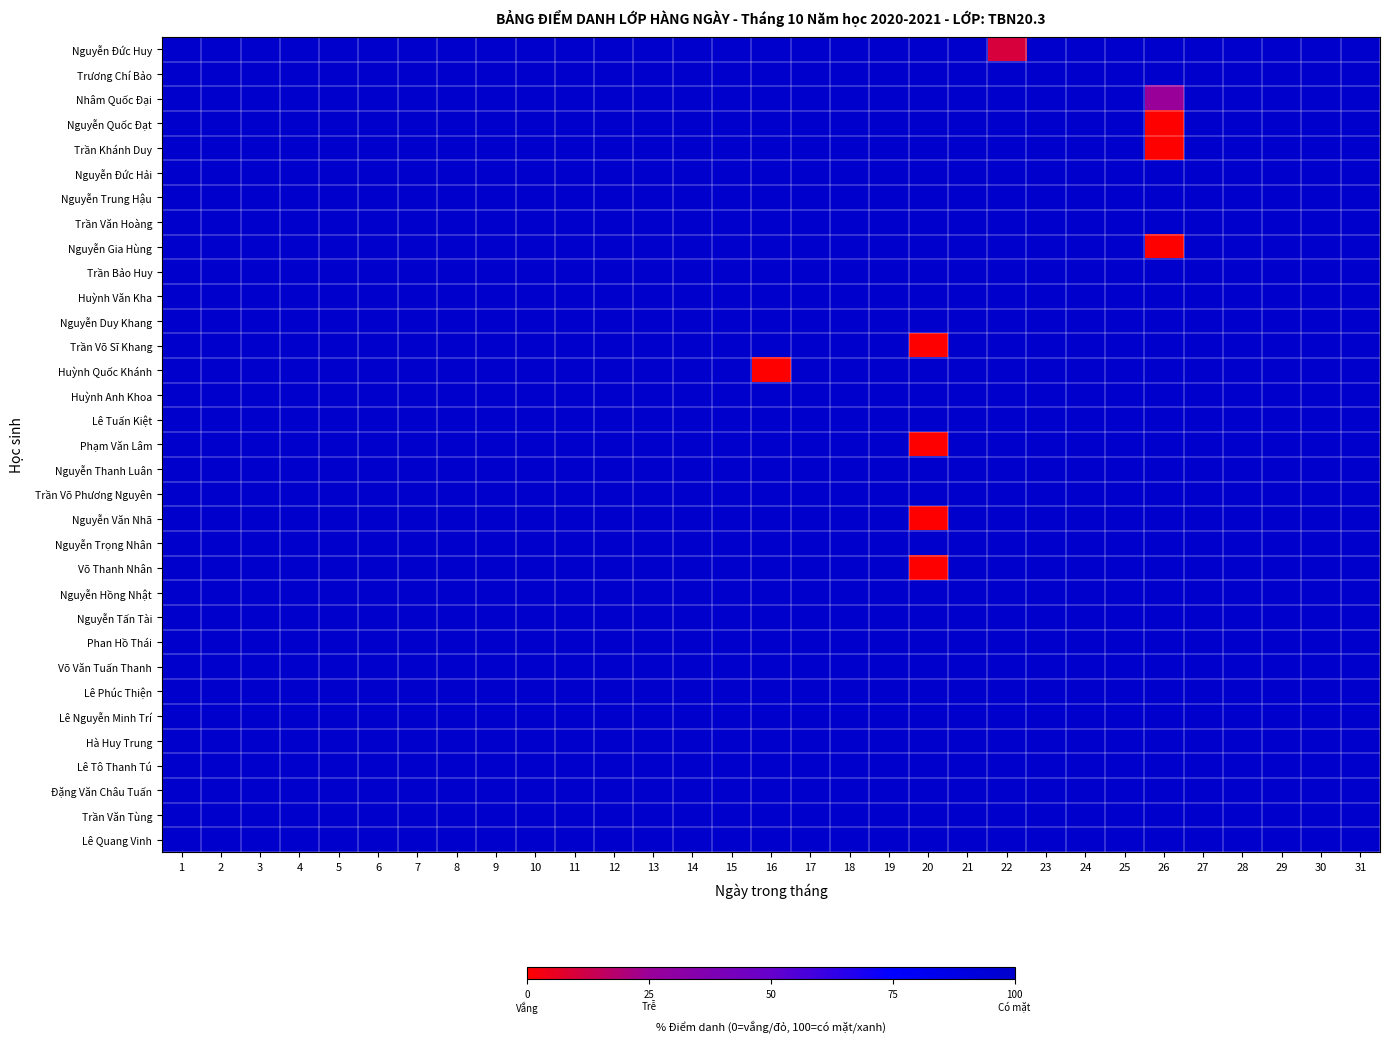

Reading left to right, list all the values displayed in this chart.

Nguyễn Đức Huy: 1=100	2=100	3=100	4=100	5=100	6=100	7=100	8=100	9=100	10=100	11=100	12=100	13=100	14=100	15=100	16=100	17=100	18=100	19=100	20=100	21=100	22=10	23=100	24=100	25=100	26=100	27=100	28=100	29=100	30=100	31=100
Trương Chí Bảo: 1=100	2=100	3=100	4=100	5=100	6=100	7=100	8=100	9=100	10=100	11=100	12=100	13=100	14=100	15=100	16=100	17=100	18=100	19=100	20=100	21=100	22=100	23=100	24=100	25=100	26=100	27=100	28=100	29=100	30=100	31=100
Nhâm Quốc Đại: 1=100	2=100	3=100	4=100	5=100	6=100	7=100	8=100	9=100	10=100	11=100	12=100	13=100	14=100	15=100	16=100	17=100	18=100	19=100	20=100	21=100	22=100	23=100	24=100	25=100	26=25	27=100	28=100	29=100	30=100	31=100
Nguyễn Quốc Đạt: 1=100	2=100	3=100	4=100	5=100	6=100	7=100	8=100	9=100	10=100	11=100	12=100	13=100	14=100	15=100	16=100	17=100	18=100	19=100	20=100	21=100	22=100	23=100	24=100	25=100	26=0	27=100	28=100	29=100	30=100	31=100
Trần Khánh Duy: 1=100	2=100	3=100	4=100	5=100	6=100	7=100	8=100	9=100	10=100	11=100	12=100	13=100	14=100	15=100	16=100	17=100	18=100	19=100	20=100	21=100	22=100	23=100	24=100	25=100	26=0	27=100	28=100	29=100	30=100	31=100
Nguyễn Đức Hải: 1=100	2=100	3=100	4=100	5=100	6=100	7=100	8=100	9=100	10=100	11=100	12=100	13=100	14=100	15=100	16=100	17=100	18=100	19=100	20=100	21=100	22=100	23=100	24=100	25=100	26=100	27=100	28=100	29=100	30=100	31=100
Nguyễn Trung Hậu: 1=100	2=100	3=100	4=100	5=100	6=100	7=100	8=100	9=100	10=100	11=100	12=100	13=100	14=100	15=100	16=100	17=100	18=100	19=100	20=100	21=100	22=100	23=100	24=100	25=100	26=100	27=100	28=100	29=100	30=100	31=100
Trần Văn Hoàng: 1=100	2=100	3=100	4=100	5=100	6=100	7=100	8=100	9=100	10=100	11=100	12=100	13=100	14=100	15=100	16=100	17=100	18=100	19=100	20=100	21=100	22=100	23=100	24=100	25=100	26=100	27=100	28=100	29=100	30=100	31=100
Nguyễn Gia Hùng: 1=100	2=100	3=100	4=100	5=100	6=100	7=100	8=100	9=100	10=100	11=100	12=100	13=100	14=100	15=100	16=100	17=100	18=100	19=100	20=100	21=100	22=100	23=100	24=100	25=100	26=0	27=100	28=100	29=100	30=100	31=100
Trần Bảo Huy: 1=100	2=100	3=100	4=100	5=100	6=100	7=100	8=100	9=100	10=100	11=100	12=100	13=100	14=100	15=100	16=100	17=100	18=100	19=100	20=100	21=100	22=100	23=100	24=100	25=100	26=100	27=100	28=100	29=100	30=100	31=100
Huỳnh Văn Kha: 1=100	2=100	3=100	4=100	5=100	6=100	7=100	8=100	9=100	10=100	11=100	12=100	13=100	14=100	15=100	16=100	17=100	18=100	19=100	20=100	21=100	22=100	23=100	24=100	25=100	26=100	27=100	28=100	29=100	30=100	31=100
Nguyễn Duy Khang: 1=100	2=100	3=100	4=100	5=100	6=100	7=100	8=100	9=100	10=100	11=100	12=100	13=100	14=100	15=100	16=100	17=100	18=100	19=100	20=100	21=100	22=100	23=100	24=100	25=100	26=100	27=100	28=100	29=100	30=100	31=100
Trần Võ Sĩ Khang: 1=100	2=100	3=100	4=100	5=100	6=100	7=100	8=100	9=100	10=100	11=100	12=100	13=100	14=100	15=100	16=100	17=100	18=100	19=100	20=0	21=100	22=100	23=100	24=100	25=100	26=100	27=100	28=100	29=100	30=100	31=100
Huỳnh Quốc Khánh: 1=100	2=100	3=100	4=100	5=100	6=100	7=100	8=100	9=100	10=100	11=100	12=100	13=100	14=100	15=100	16=0	17=100	18=100	19=100	20=100	21=100	22=100	23=100	24=100	25=100	26=100	27=100	28=100	29=100	30=100	31=100
Huỳnh Anh Khoa: 1=100	2=100	3=100	4=100	5=100	6=100	7=100	8=100	9=100	10=100	11=100	12=100	13=100	14=100	15=100	16=100	17=100	18=100	19=100	20=100	21=100	22=100	23=100	24=100	25=100	26=100	27=100	28=100	29=100	30=100	31=100
Lê Tuấn Kiệt: 1=100	2=100	3=100	4=100	5=100	6=100	7=100	8=100	9=100	10=100	11=100	12=100	13=100	14=100	15=100	16=100	17=100	18=100	19=100	20=100	21=100	22=100	23=100	24=100	25=100	26=100	27=100	28=100	29=100	30=100	31=100
Phạm Văn Lâm: 1=100	2=100	3=100	4=100	5=100	6=100	7=100	8=100	9=100	10=100	11=100	12=100	13=100	14=100	15=100	16=100	17=100	18=100	19=100	20=0	21=100	22=100	23=100	24=100	25=100	26=100	27=100	28=100	29=100	30=100	31=100
Nguyễn Thanh Luân: 1=100	2=100	3=100	4=100	5=100	6=100	7=100	8=100	9=100	10=100	11=100	12=100	13=100	14=100	15=100	16=100	17=100	18=100	19=100	20=100	21=100	22=100	23=100	24=100	25=100	26=100	27=100	28=100	29=100	30=100	31=100
Trần Võ Phương Nguyên: 1=100	2=100	3=100	4=100	5=100	6=100	7=100	8=100	9=100	10=100	11=100	12=100	13=100	14=100	15=100	16=100	17=100	18=100	19=100	20=100	21=100	22=100	23=100	24=100	25=100	26=100	27=100	28=100	29=100	30=100	31=100
Nguyễn Văn Nhã: 1=100	2=100	3=100	4=100	5=100	6=100	7=100	8=100	9=100	10=100	11=100	12=100	13=100	14=100	15=100	16=100	17=100	18=100	19=100	20=0	21=100	22=100	23=100	24=100	25=100	26=100	27=100	28=100	29=100	30=100	31=100
Nguyễn Trọng Nhân: 1=100	2=100	3=100	4=100	5=100	6=100	7=100	8=100	9=100	10=100	11=100	12=100	13=100	14=100	15=100	16=100	17=100	18=100	19=100	20=100	21=100	22=100	23=100	24=100	25=100	26=100	27=100	28=100	29=100	30=100	31=100
Võ Thanh Nhân: 1=100	2=100	3=100	4=100	5=100	6=100	7=100	8=100	9=100	10=100	11=100	12=100	13=100	14=100	15=100	16=100	17=100	18=100	19=100	20=0	21=100	22=100	23=100	24=100	25=100	26=100	27=100	28=100	29=100	30=100	31=100
Nguyễn Hồng Nhật: 1=100	2=100	3=100	4=100	5=100	6=100	7=100	8=100	9=100	10=100	11=100	12=100	13=100	14=100	15=100	16=100	17=100	18=100	19=100	20=100	21=100	22=100	23=100	24=100	25=100	26=100	27=100	28=100	29=100	30=100	31=100
Nguyễn Tấn Tài: 1=100	2=100	3=100	4=100	5=100	6=100	7=100	8=100	9=100	10=100	11=100	12=100	13=100	14=100	15=100	16=100	17=100	18=100	19=100	20=100	21=100	22=100	23=100	24=100	25=100	26=100	27=100	28=100	29=100	30=100	31=100
Phan Hồ Thái: 1=100	2=100	3=100	4=100	5=100	6=100	7=100	8=100	9=100	10=100	11=100	12=100	13=100	14=100	15=100	16=100	17=100	18=100	19=100	20=100	21=100	22=100	23=100	24=100	25=100	26=100	27=100	28=100	29=100	30=100	31=100
Võ Văn Tuấn Thanh: 1=100	2=100	3=100	4=100	5=100	6=100	7=100	8=100	9=100	10=100	11=100	12=100	13=100	14=100	15=100	16=100	17=100	18=100	19=100	20=100	21=100	22=100	23=100	24=100	25=100	26=100	27=100	28=100	29=100	30=100	31=100
Lê Phúc Thiện: 1=100	2=100	3=100	4=100	5=100	6=100	7=100	8=100	9=100	10=100	11=100	12=100	13=100	14=100	15=100	16=100	17=100	18=100	19=100	20=100	21=100	22=100	23=100	24=100	25=100	26=100	27=100	28=100	29=100	30=100	31=100
Lê Nguyễn Minh Trí: 1=100	2=100	3=100	4=100	5=100	6=100	7=100	8=100	9=100	10=100	11=100	12=100	13=100	14=100	15=100	16=100	17=100	18=100	19=100	20=100	21=100	22=100	23=100	24=100	25=100	26=100	27=100	28=100	29=100	30=100	31=100
Hà Huy Trung: 1=100	2=100	3=100	4=100	5=100	6=100	7=100	8=100	9=100	10=100	11=100	12=100	13=100	14=100	15=100	16=100	17=100	18=100	19=100	20=100	21=100	22=100	23=100	24=100	25=100	26=100	27=100	28=100	29=100	30=100	31=100
Lê Tô Thanh Tú: 1=100	2=100	3=100	4=100	5=100	6=100	7=100	8=100	9=100	10=100	11=100	12=100	13=100	14=100	15=100	16=100	17=100	18=100	19=100	20=100	21=100	22=100	23=100	24=100	25=100	26=100	27=100	28=100	29=100	30=100	31=100
Đặng Văn Châu Tuấn: 1=100	2=100	3=100	4=100	5=100	6=100	7=100	8=100	9=100	10=100	11=100	12=100	13=100	14=100	15=100	16=100	17=100	18=100	19=100	20=100	21=100	22=100	23=100	24=100	25=100	26=100	27=100	28=100	29=100	30=100	31=100
Trần Văn Tùng: 1=100	2=100	3=100	4=100	5=100	6=100	7=100	8=100	9=100	10=100	11=100	12=100	13=100	14=100	15=100	16=100	17=100	18=100	19=100	20=100	21=100	22=100	23=100	24=100	25=100	26=100	27=100	28=100	29=100	30=100	31=100
Lê Quang Vinh: 1=100	2=100	3=100	4=100	5=100	6=100	7=100	8=100	9=100	10=100	11=100	12=100	13=100	14=100	15=100	16=100	17=100	18=100	19=100	20=100	21=100	22=100	23=100	24=100	25=100	26=100	27=100	28=100	29=100	30=100	31=100